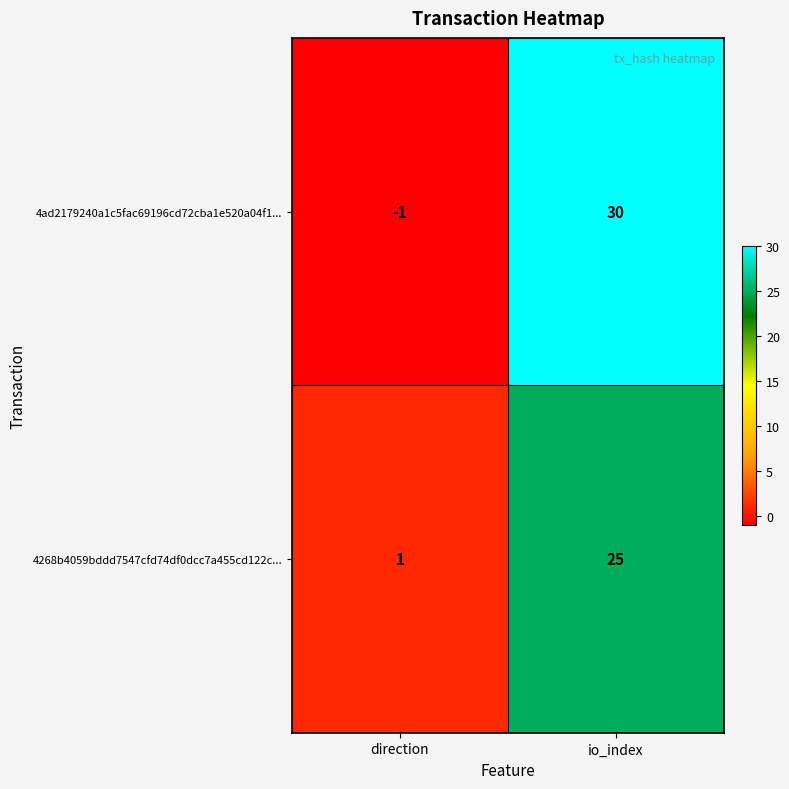

At which category is the sum across all series the highest?

io_index